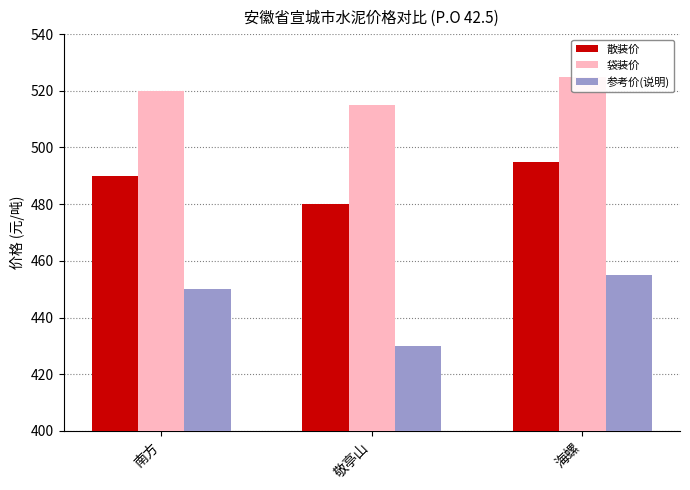

What is the value of the 参考价(说明) bar at the 1st from the left?

450